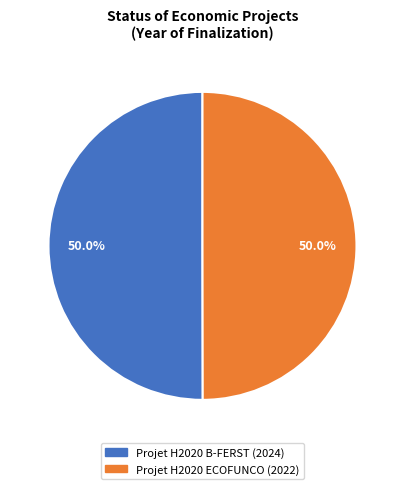

To the nearest percent, what is the average slice percentage?

50%